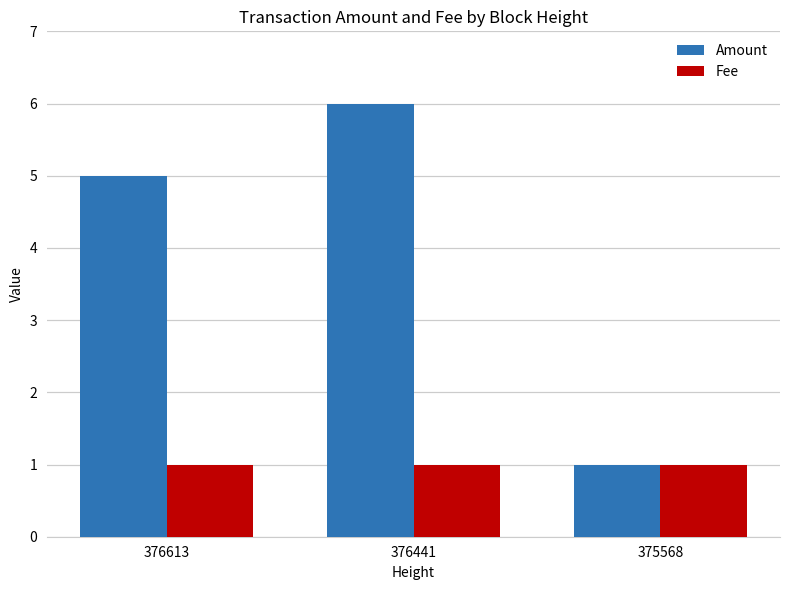

Rank the series by their maximum value, from highest to lowest.

Amount, Fee